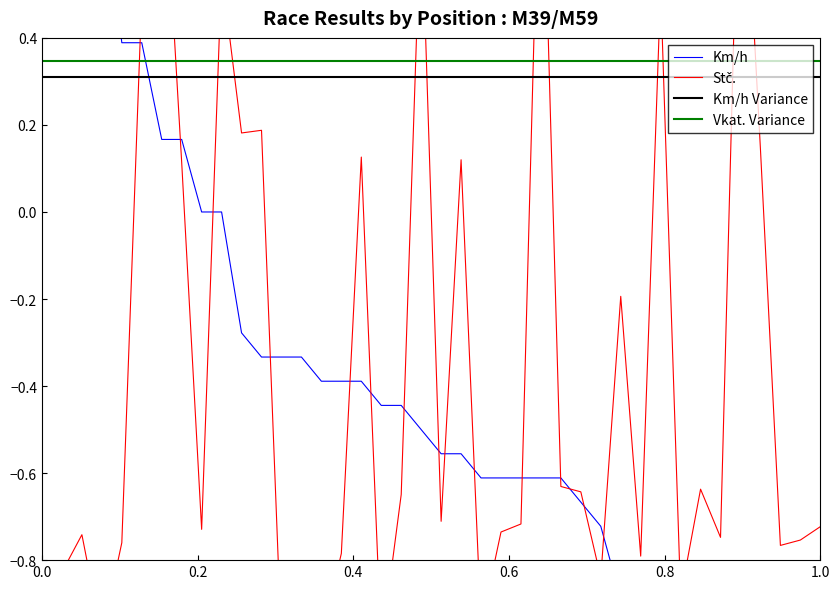

True or false: Km/h Variance and Vkat. Variance intersect in this chart.

False